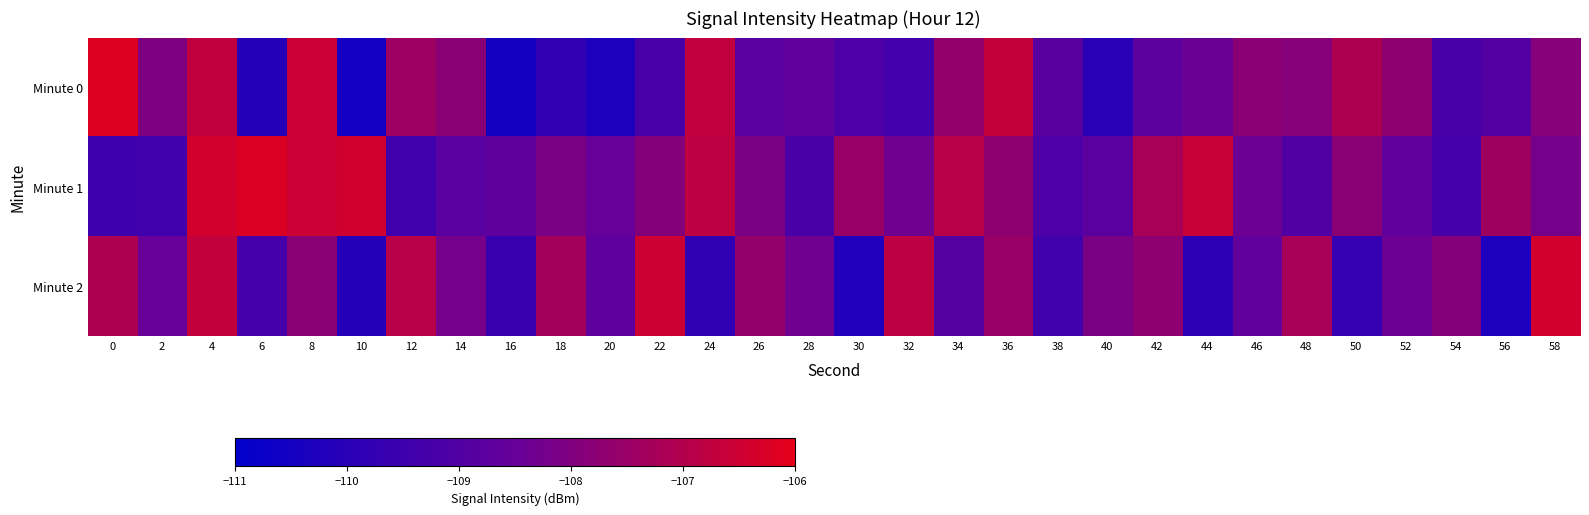

Reading left to right, list all the values displayed in this chart.

Minute 0: 0=-106.1	2=-108.0	4=-106.7	6=-110.1	8=-106.5	10=-110.5	12=-107.4	14=-107.8	16=-110.5	18=-109.8	20=-110.3	22=-109.2	24=-106.7	26=-108.8	28=-108.6	30=-109.1	32=-109.4	34=-107.6	36=-106.6	38=-108.8	40=-109.9	42=-108.7	44=-108.4	46=-107.8	48=-107.9	50=-107.1	52=-107.7	54=-109.2	56=-109.0	58=-107.9
Minute 1: 0=-109.5	2=-109.4	4=-106.4	6=-106.2	8=-106.5	10=-106.4	12=-109.4	14=-108.8	16=-108.6	18=-108.1	20=-108.5	22=-107.9	24=-106.8	26=-108.1	28=-109.2	30=-107.5	32=-108.3	34=-106.9	36=-107.7	38=-109.1	40=-108.8	42=-107.2	44=-106.6	46=-108.4	48=-109.0	50=-107.8	52=-108.6	54=-109.3	56=-107.4	58=-108.2
Minute 2: 0=-107.1	2=-108.5	4=-106.7	6=-109.3	8=-107.8	10=-110.1	12=-106.9	14=-108.2	16=-109.6	18=-107.3	20=-108.7	22=-106.5	24=-109.8	26=-107.6	28=-108.3	30=-110.2	32=-106.8	34=-108.9	36=-107.5	38=-109.4	40=-108.1	42=-107.7	44=-109.9	46=-108.6	48=-107.2	50=-109.7	52=-108.4	54=-107.9	56=-110.3	58=-106.4